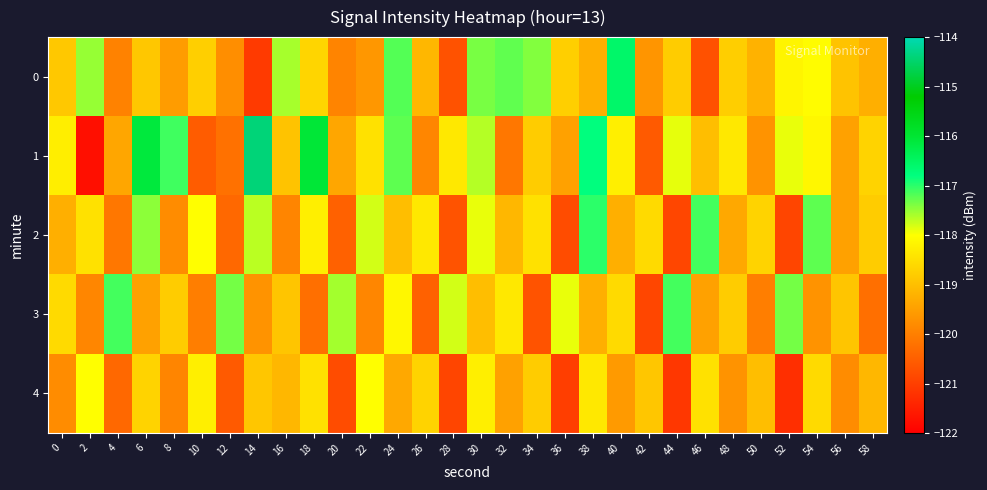

Count the number of categories in the chart.

30